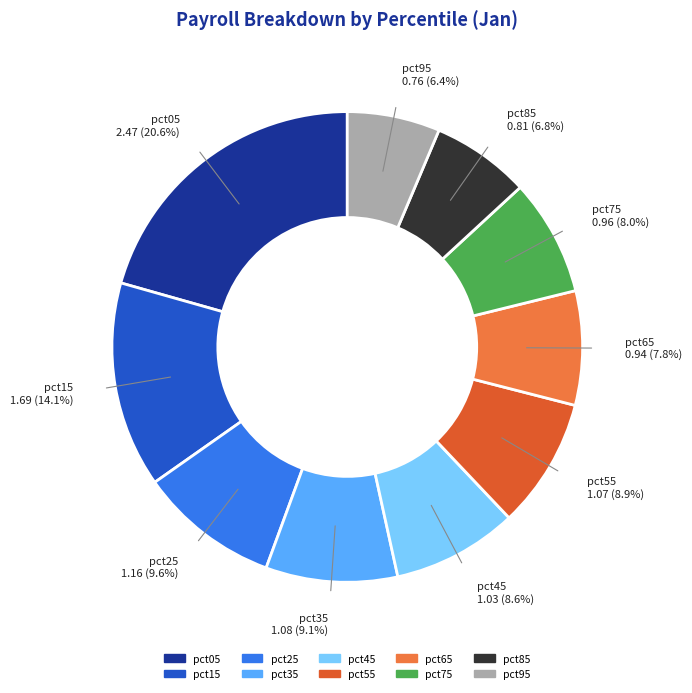

How much of the chart is everything except pct85?

93.2%